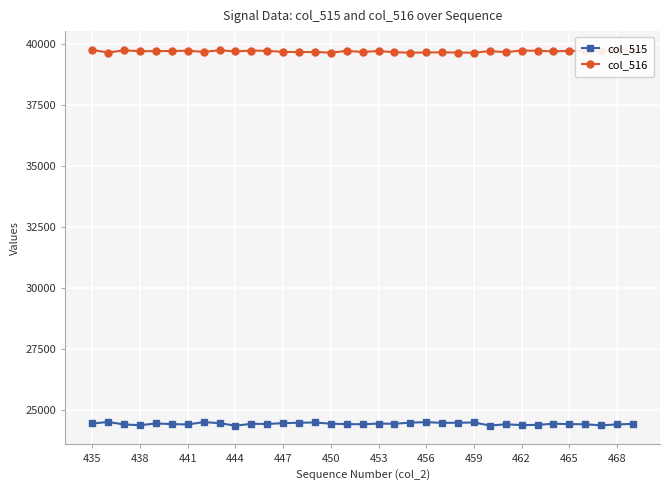

What is the sum of all col_516 values?

1389666